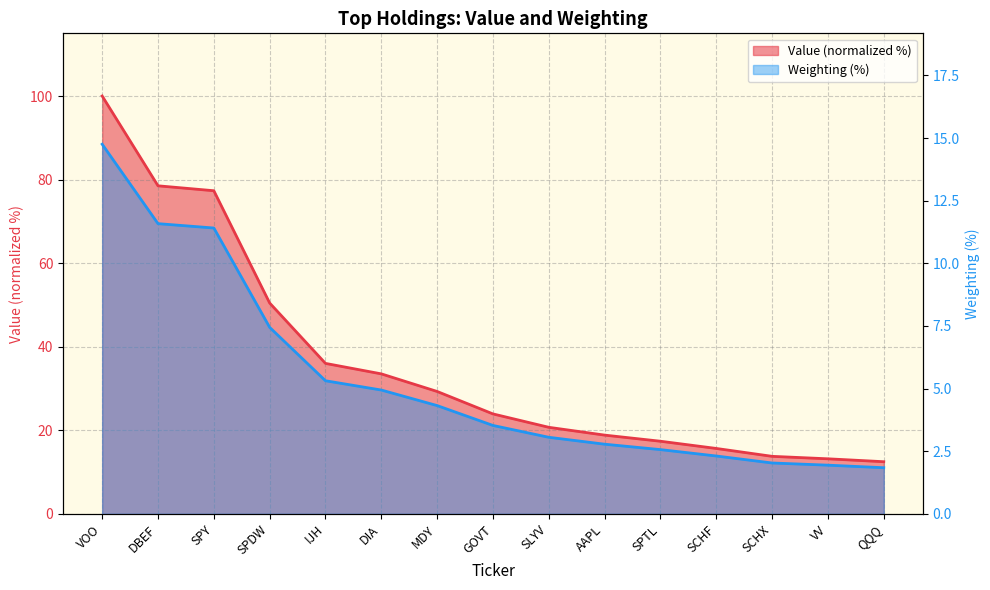

Is it true that Value equals 29.5 at SPTL?

False